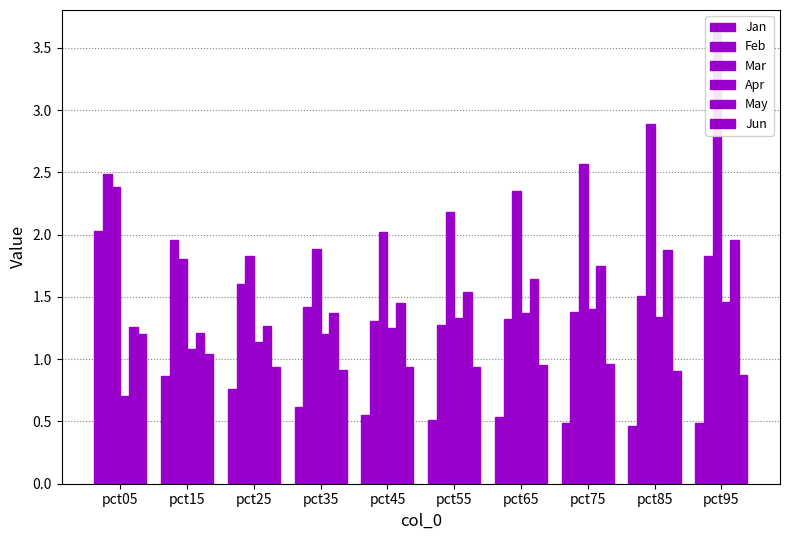

Count the Apr values in the range 1 to 2.

9